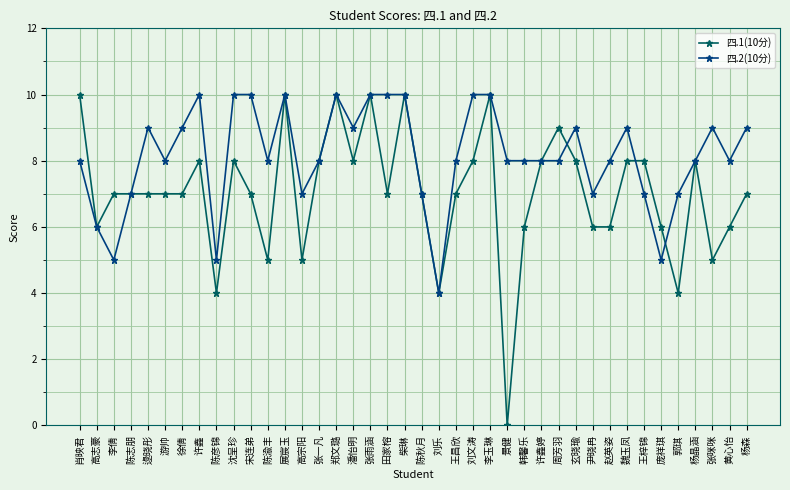

What is the difference between the 四.1(10分) values at 张雨涵 and 周芳羽?

1